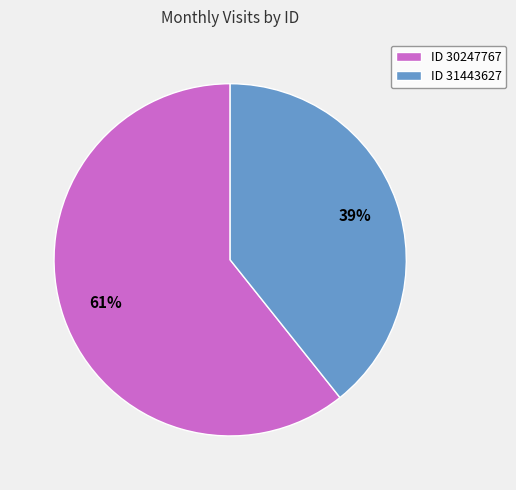

Which slice represents more than half of the pie?

ID 30247767